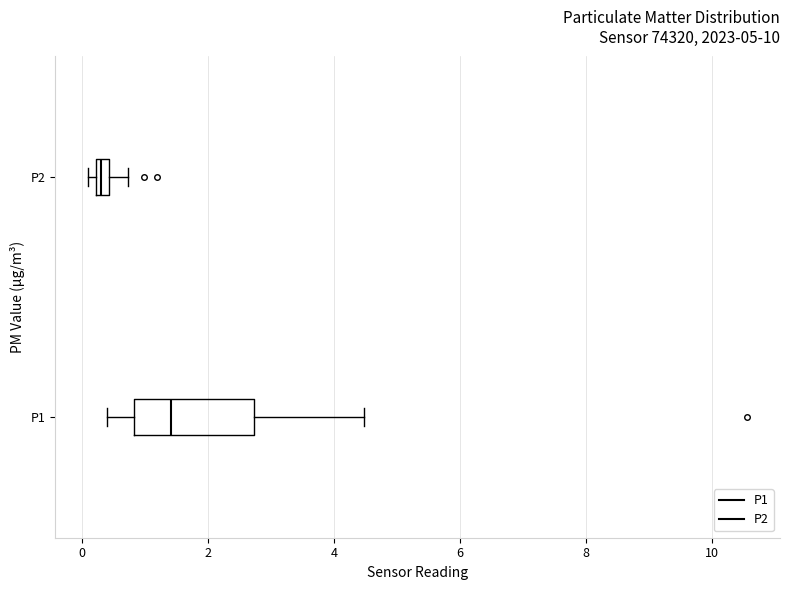

Which box's median line is the furthest to the right?

P1